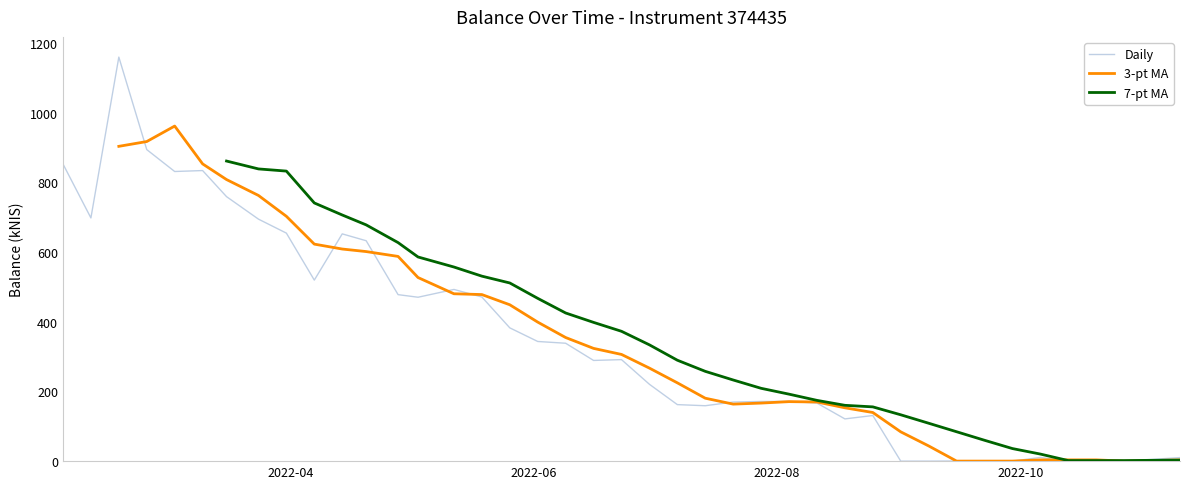

How many intersections are there between 3-pt MA and Daily?

12